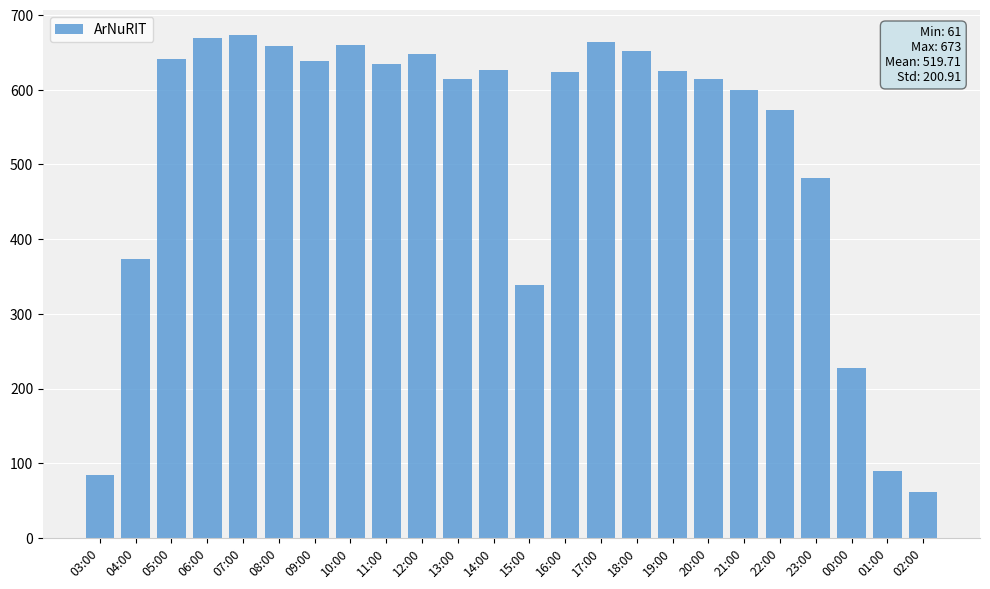

At which label does the data first exceed 625?

05:00